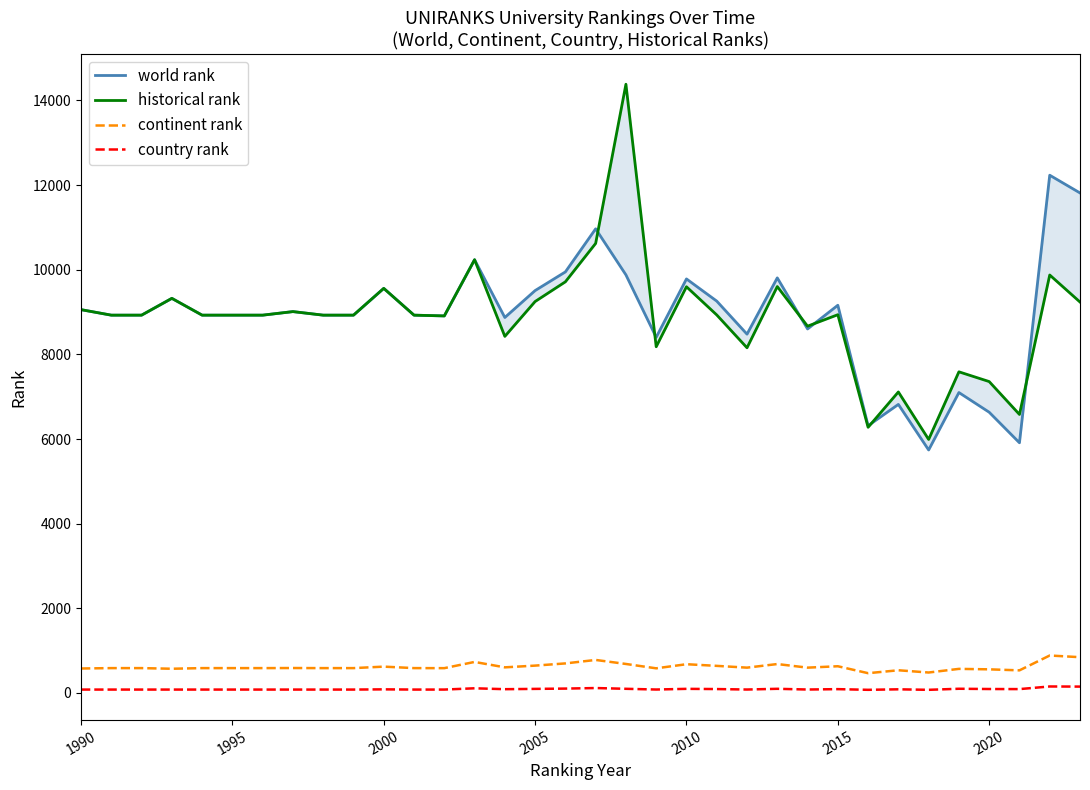

Count the number of data series in this chart.

4